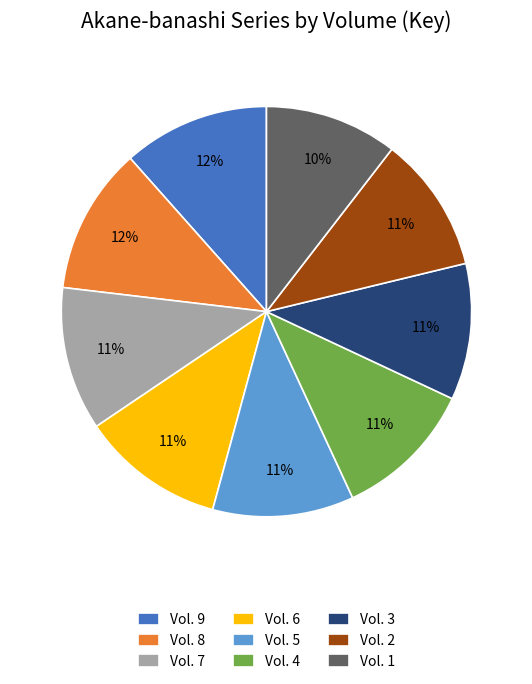

Do Vol. 8 and Vol. 4 together represent more than half of the pie?

No